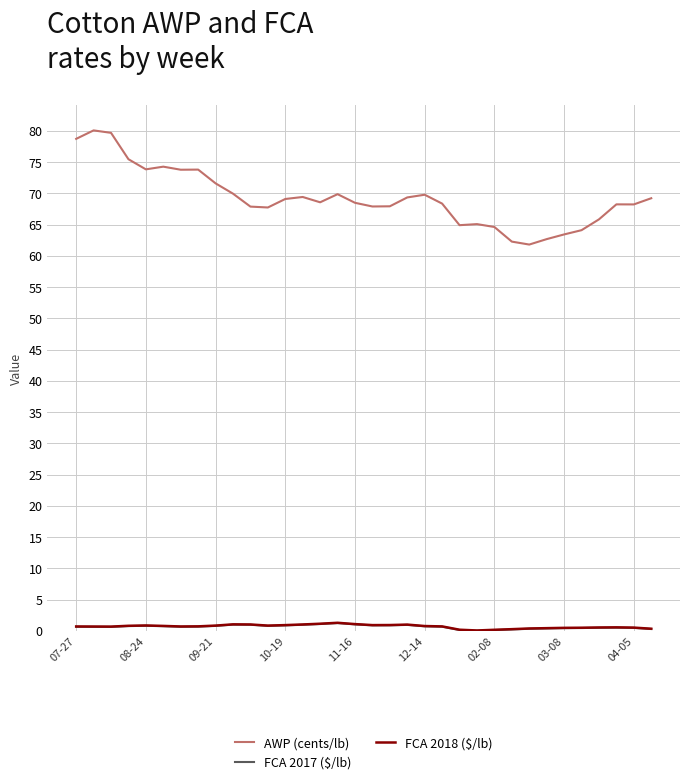

What are all the series names shown in the legend?

AWP (cents/lb), FCA 2017 ($/lb), FCA 2018 ($/lb)